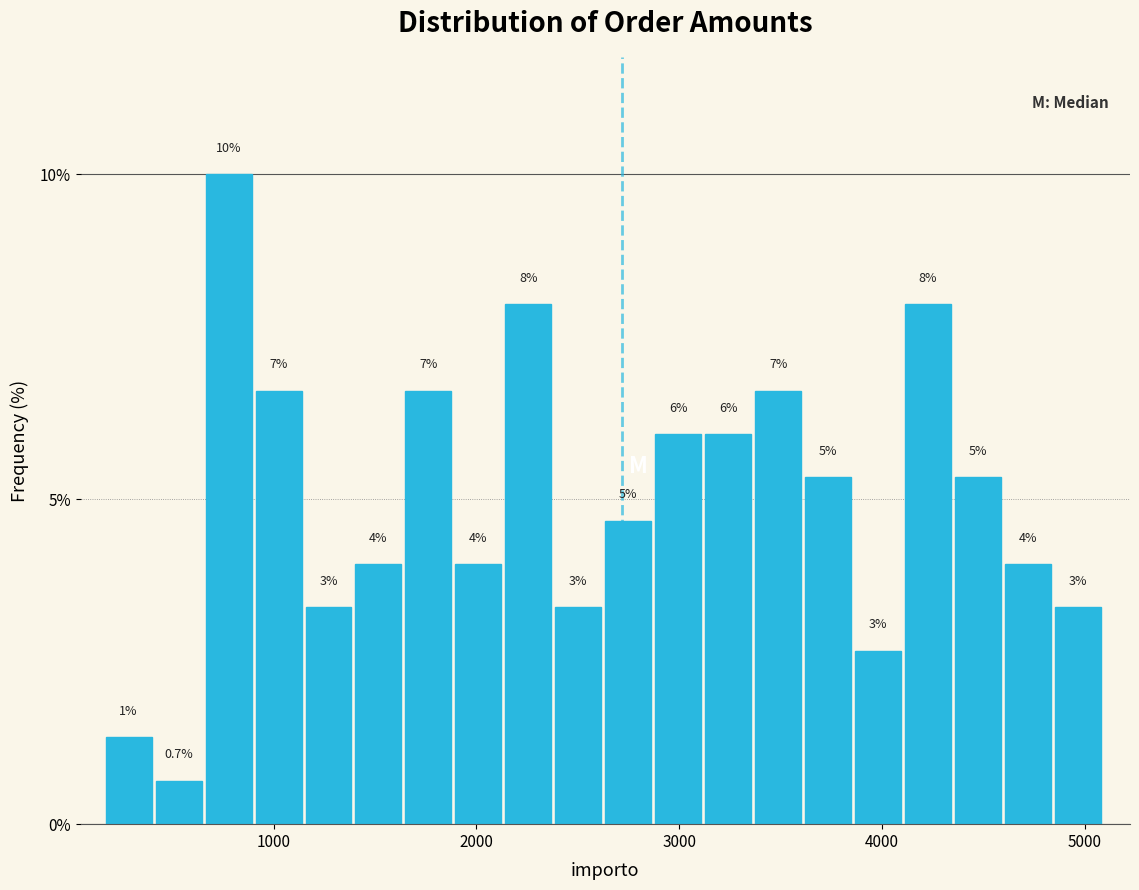

Read against the x-axis, roughly where is the centre of the tallest bar?

800